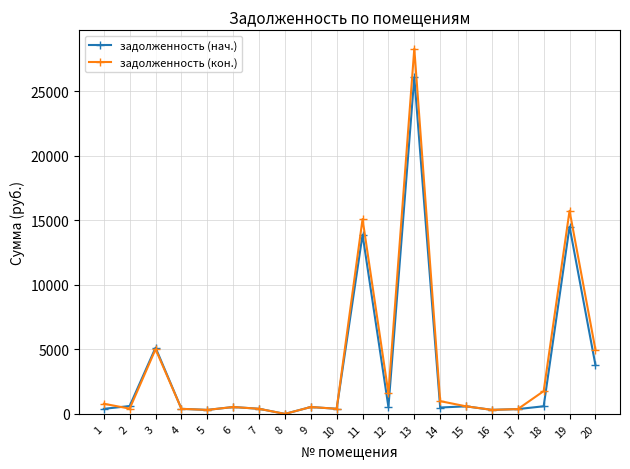

Where is задолженность (кон.) nearest to the value 14156?

11